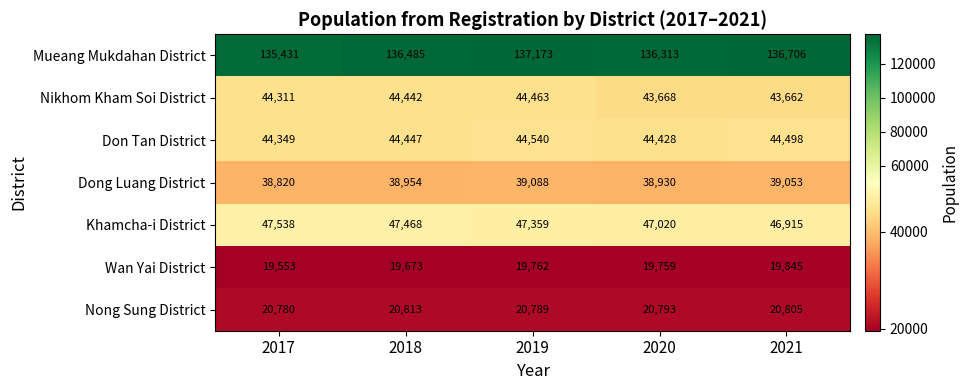

What is the difference between the highest and lowest values at 2021?

116861